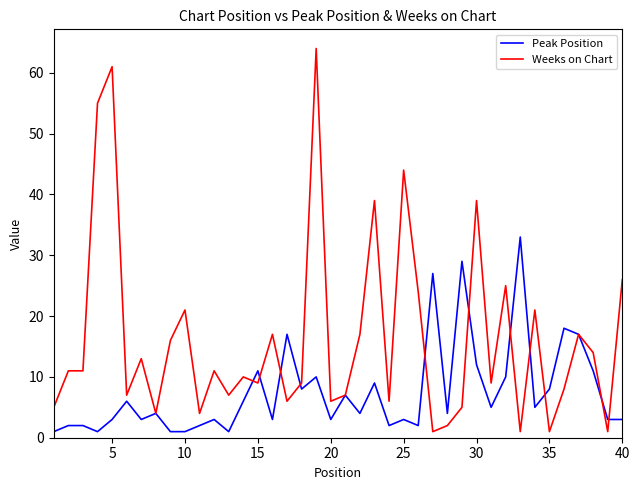

True or false: Peak Position and Weeks on Chart intersect in this chart.

True